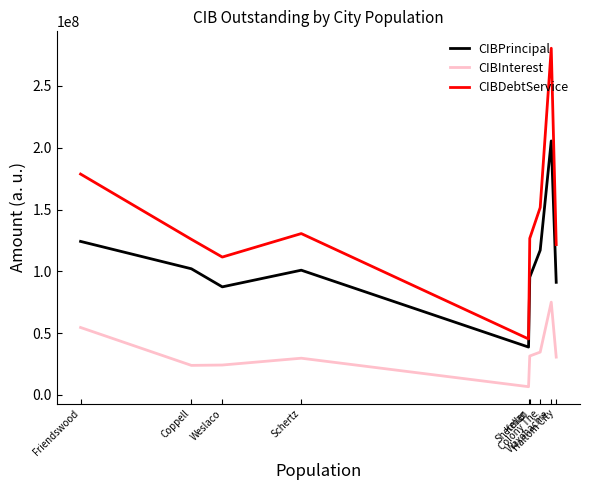

Is this an area chart (filled region under the line)?

No